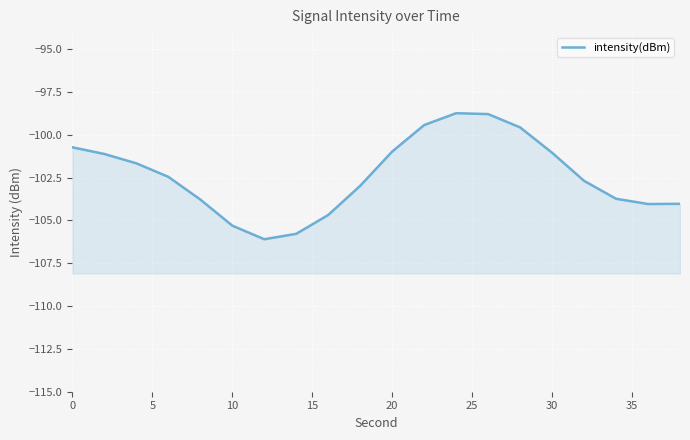

The value at 15 is -137.1. True or false?

False